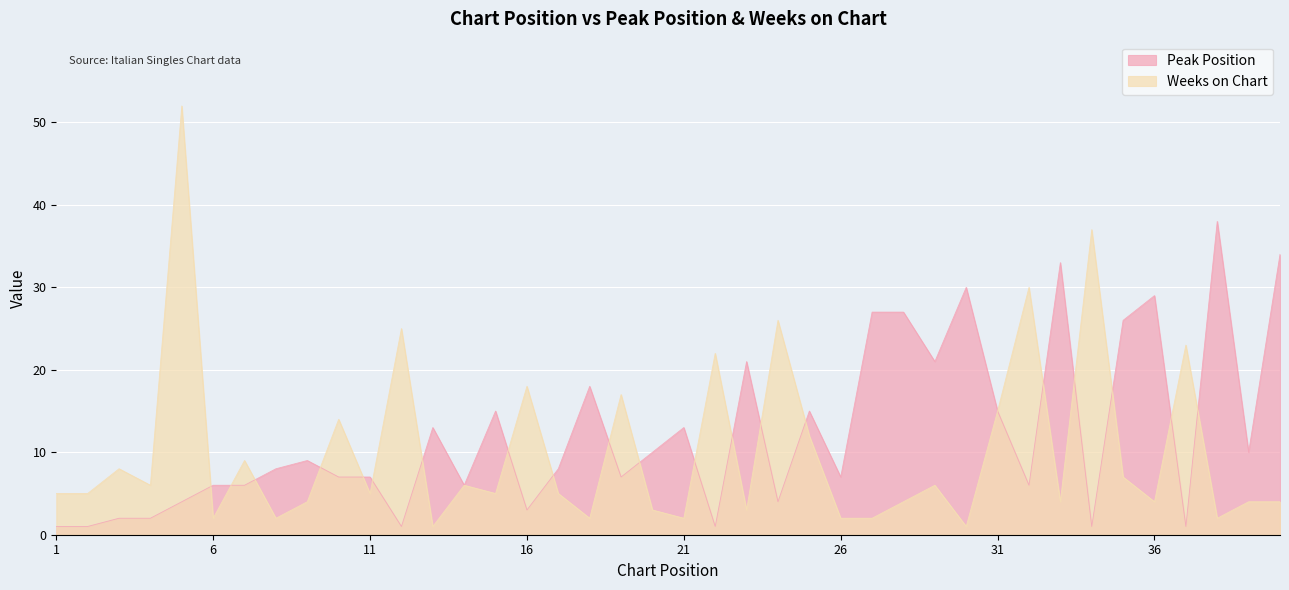

How many intersections are there between Peak Position and Weeks on Chart?

20